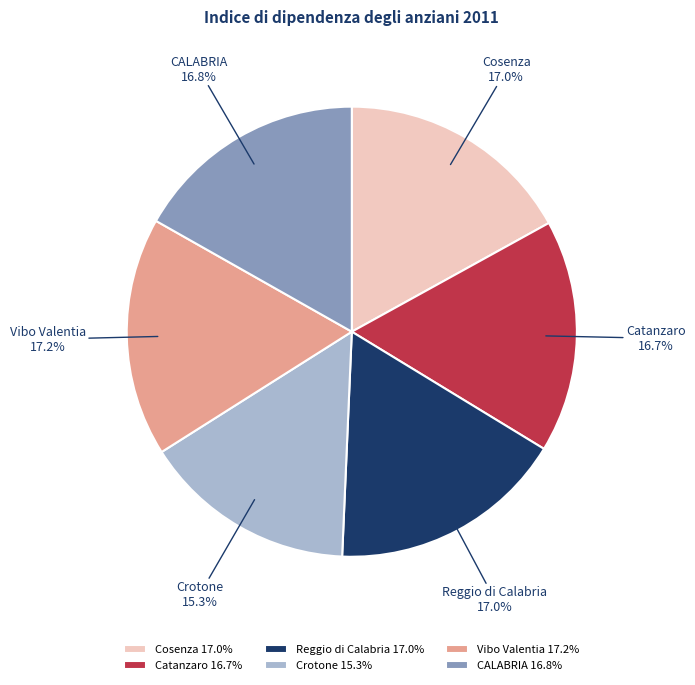

Does any single category account for the majority?

No